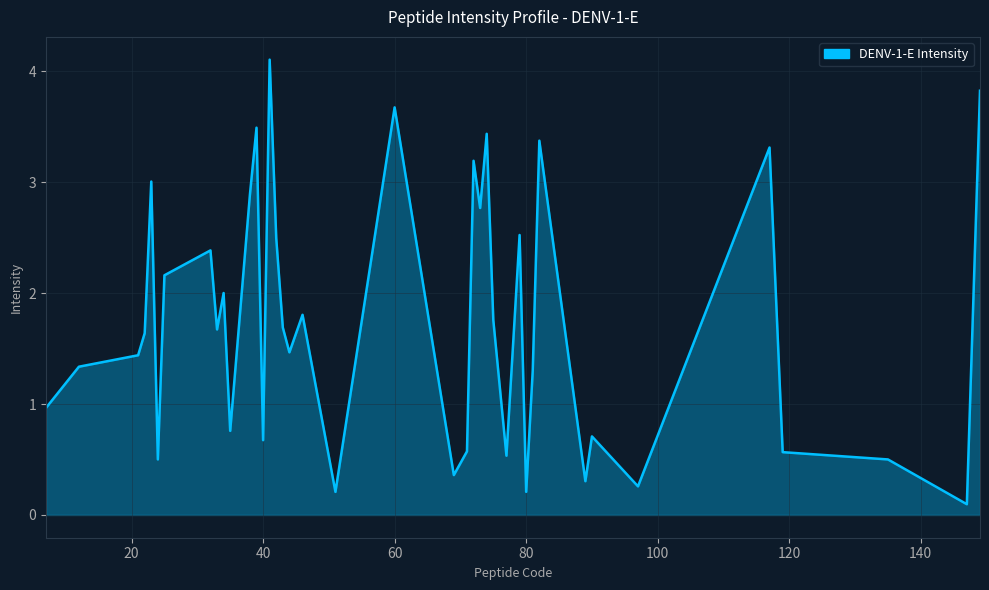

Reading right to left, extract all data points from this chart.

3.8	0.1	0.5	0.6	3.3	0.3	0.7	0.3	3.4	1.3	0.2	2.5	0.5	1.8	3.4	2.8	3.2	0.6	0.4	3.7	0.2	1.8	1.5	1.7	2.5	4.1	0.7	3.5	2.9	0.8	2.0	1.7	2.4	2.2	0.5	3.0	1.6	1.4	1.3	1.0